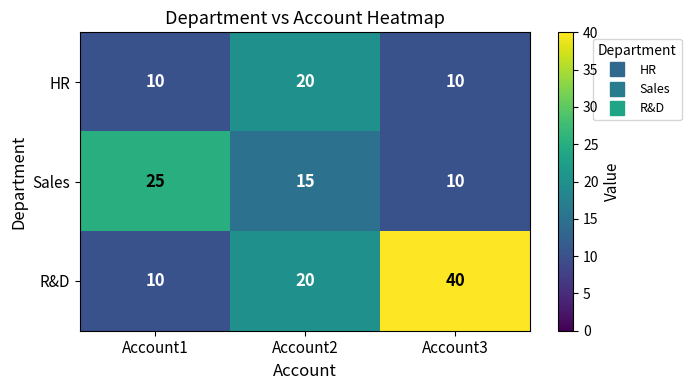

What is the difference between the Sales values at Account1 and Account3?

15